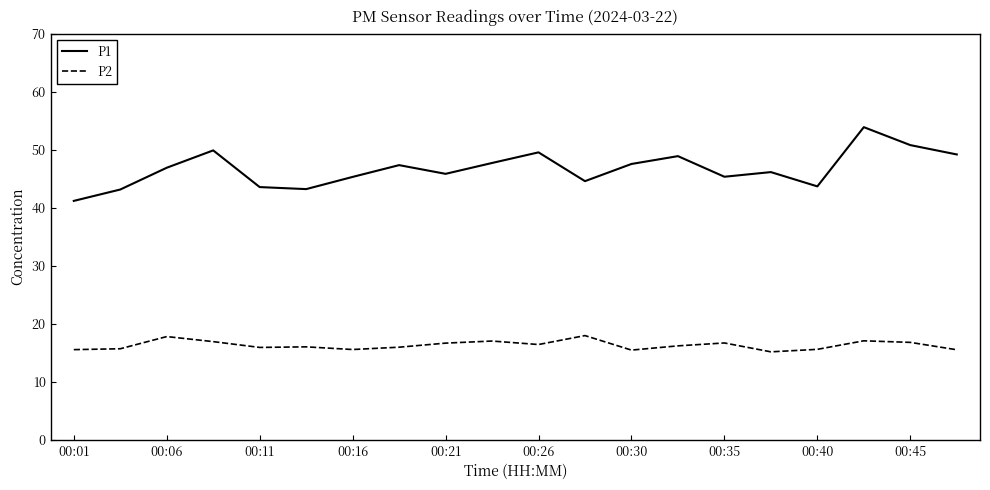

List the series in order of their overall mean, lowest first.

P2, P1